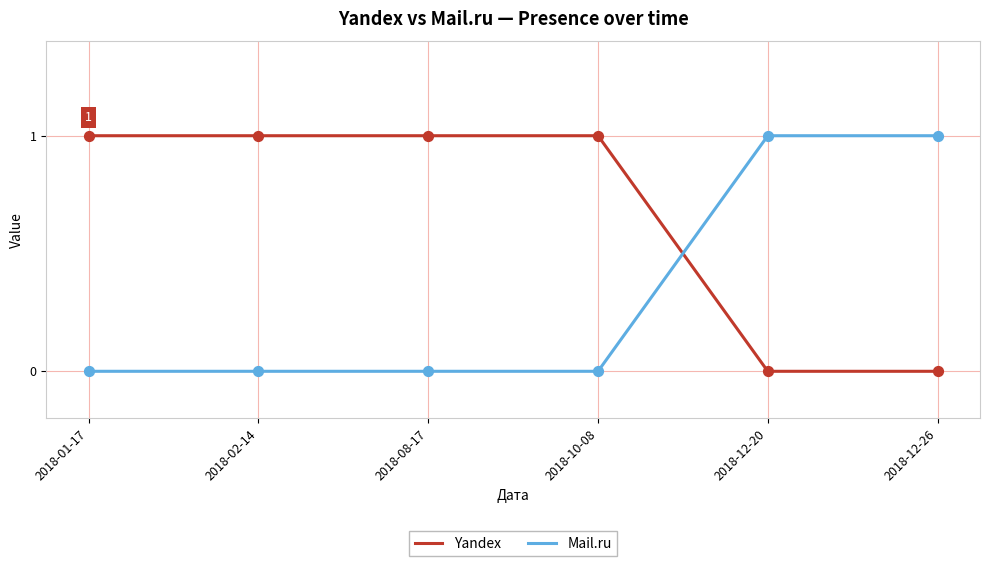

Which series has the largest total across all categories?

Yandex